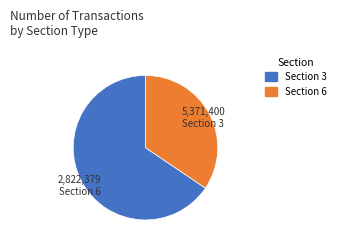

True or false: Section 3 accounts for 60% of the total.

False